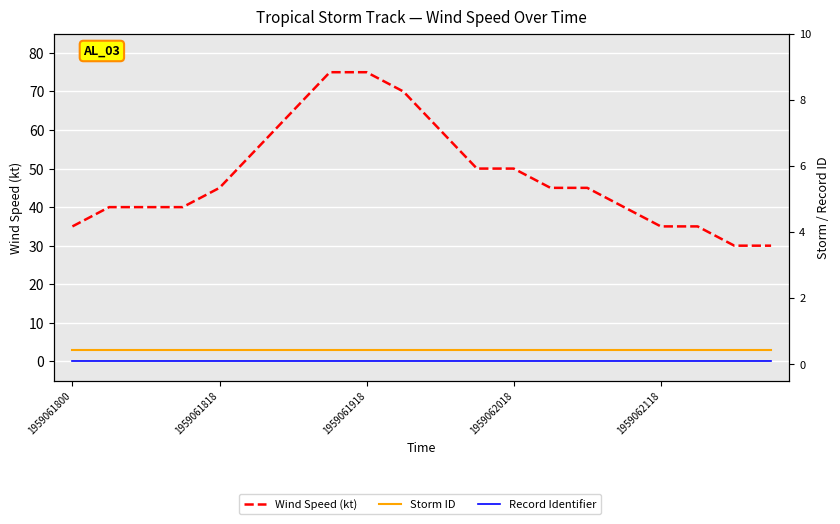

What is the difference between the Wind Speed (kt) values at 9 and 8?

5